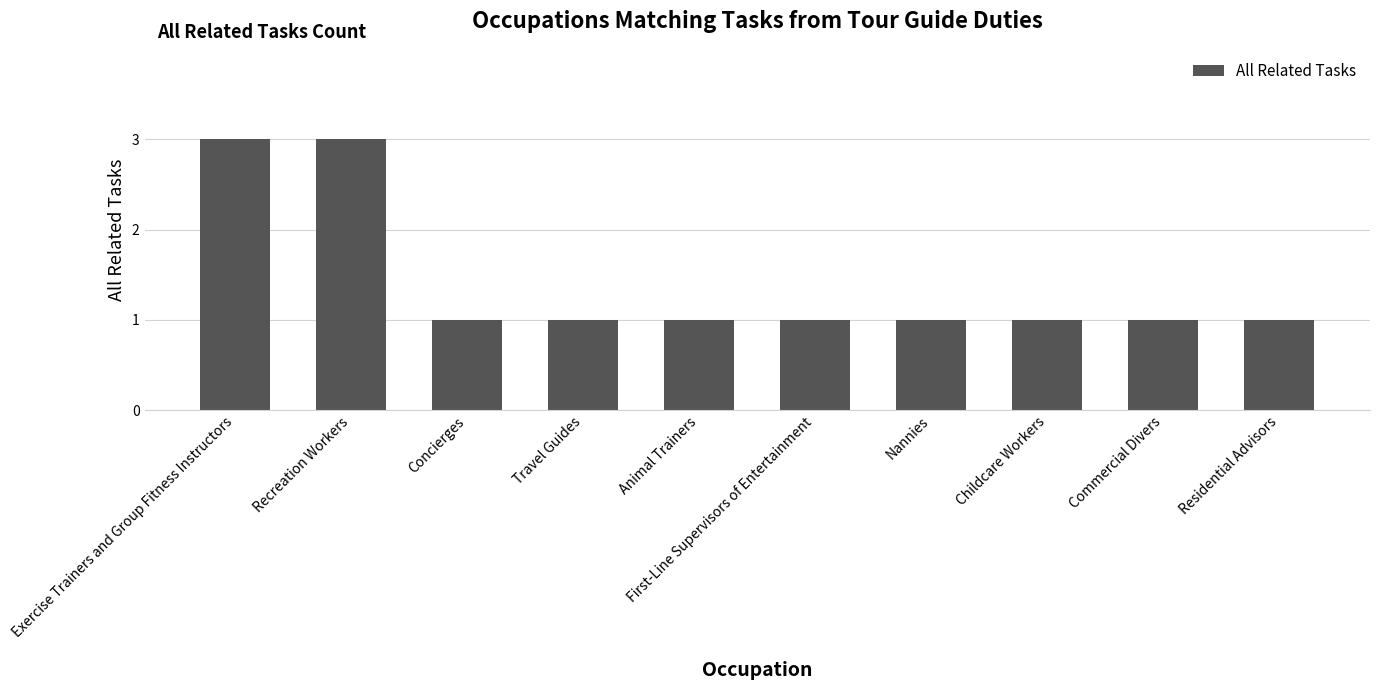

What is the label of the 9th bar from the right?

Recreation Workers